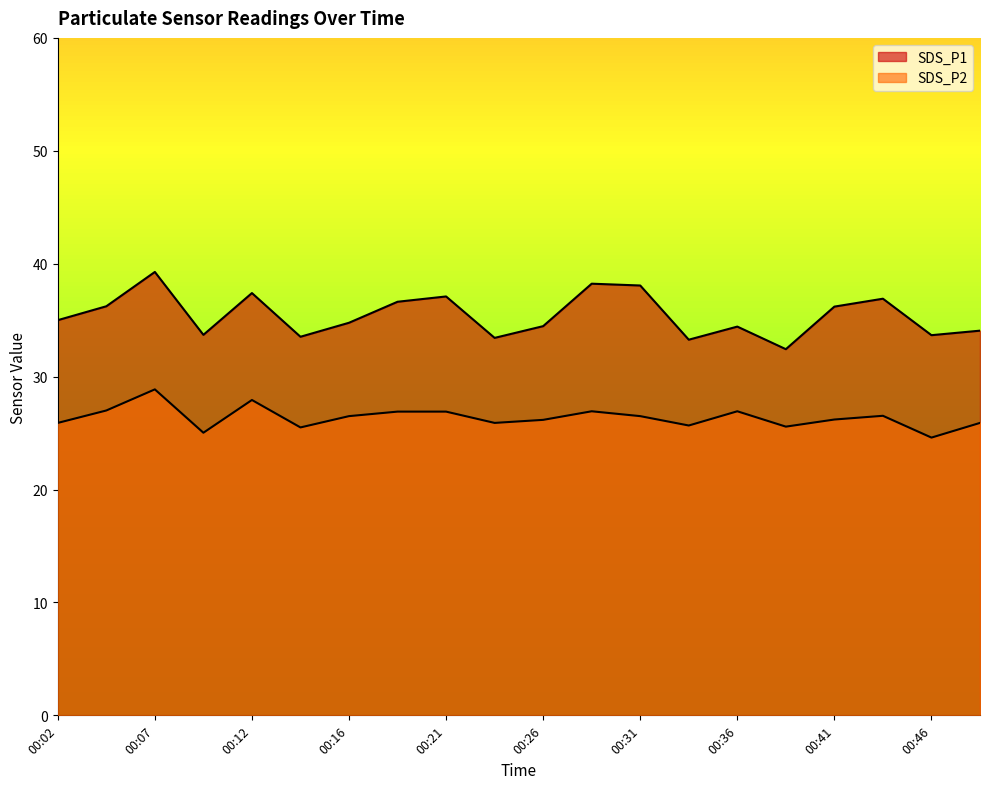

What is the value of the SDS_P1 point at the 2nd from the left?

36.2